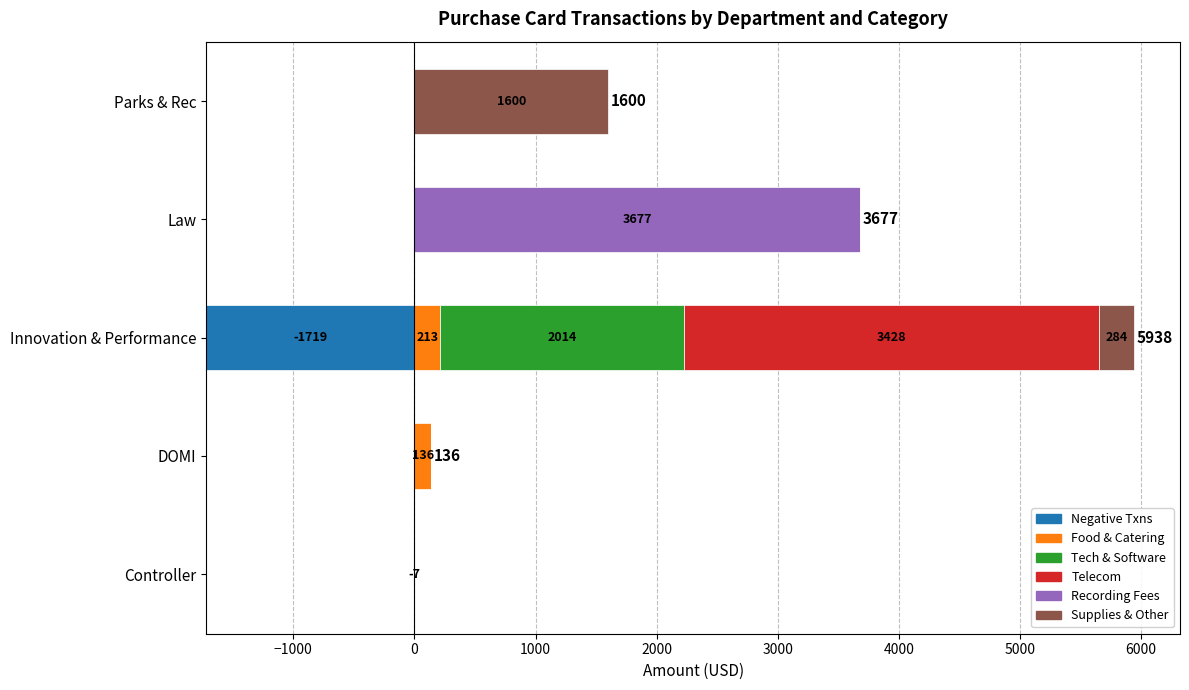

What is the difference between the highest and lowest values at 1000?

3677.1